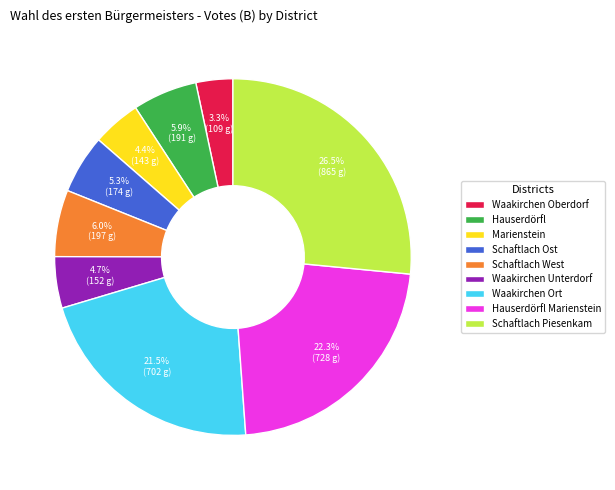

What percentage is NOT represented by Schaftlach Piesenkam?

73.5%